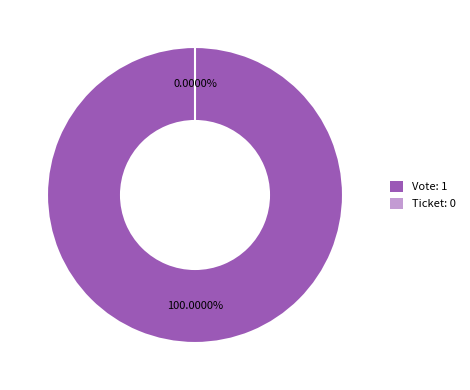

Rank the categories by value from highest to lowest.

Vote, Ticket